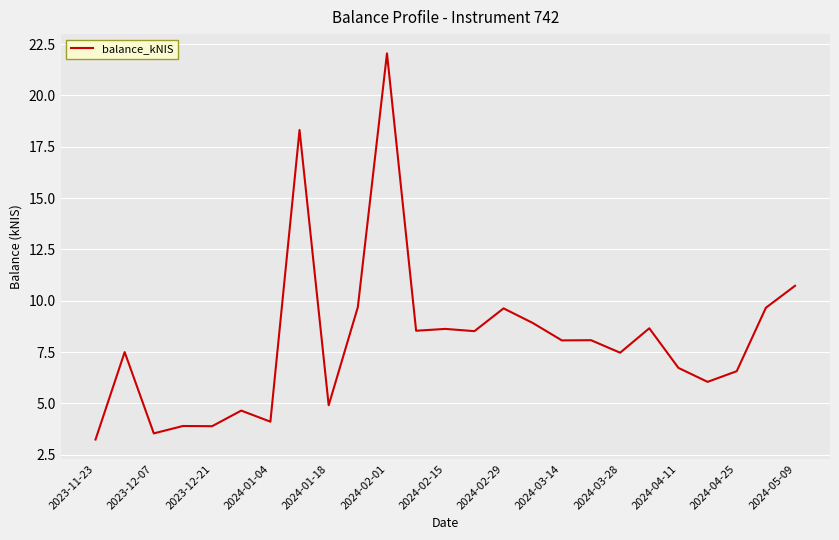

How many lines are shown in the chart?

1